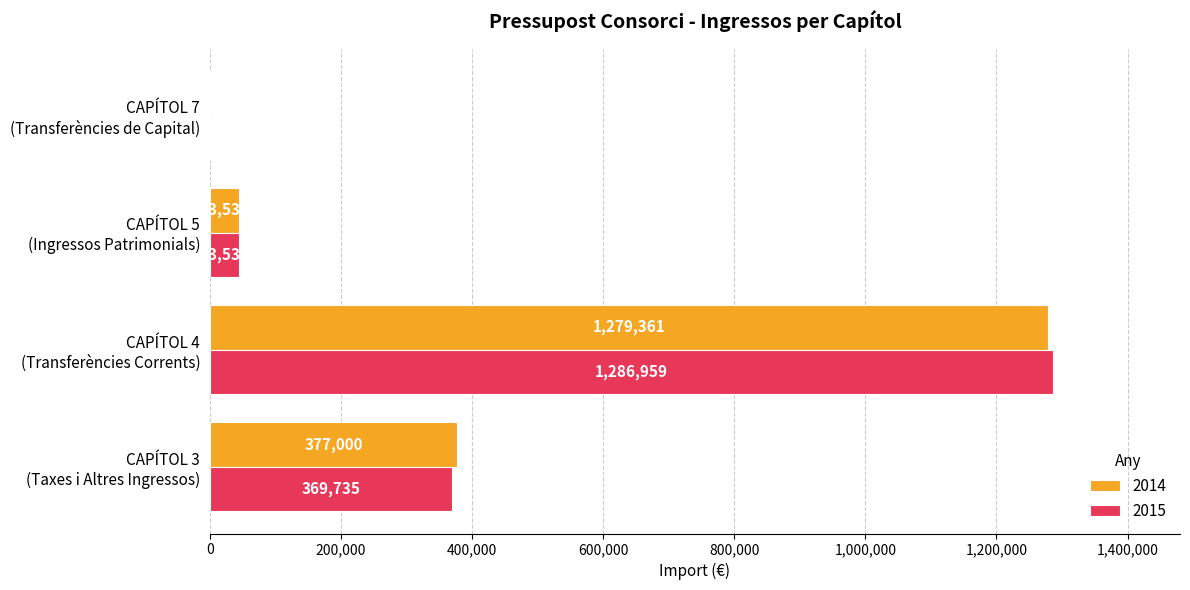

Which series has the largest total across all categories?

2015